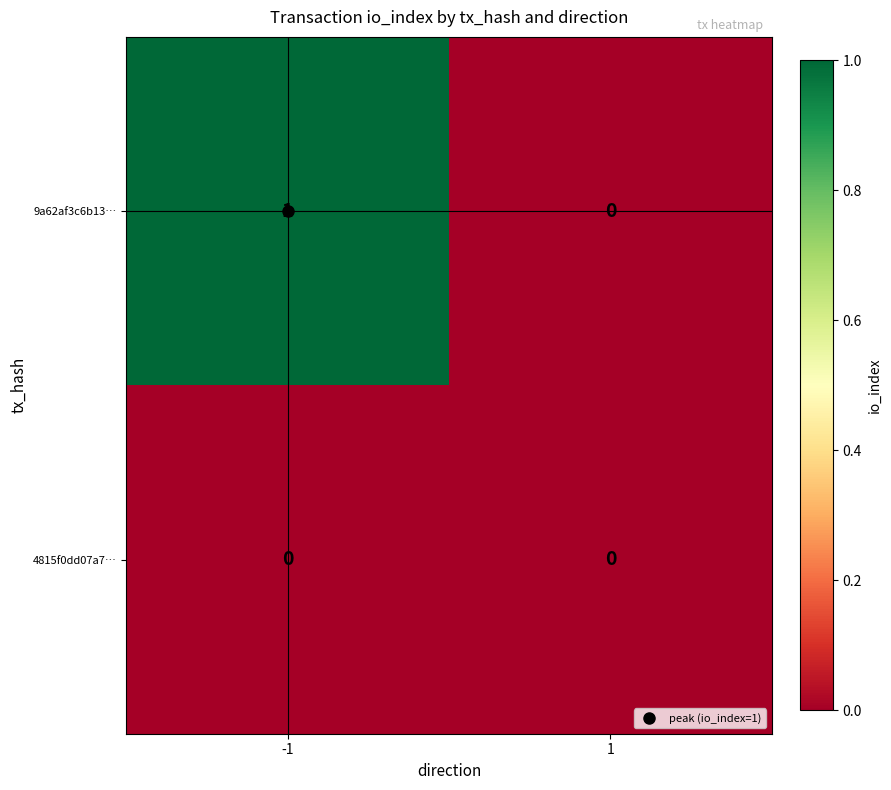

Between -1 and 1, which series saw the biggest shift?

9a62af3c6b13…